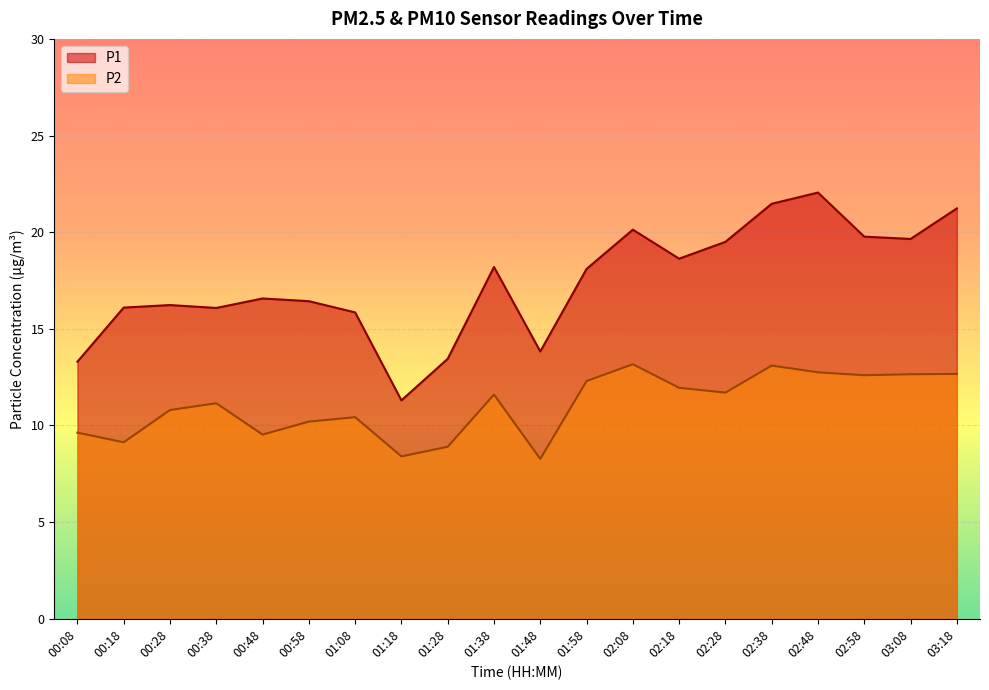

What is the label of the 9th point from the left?

01:28